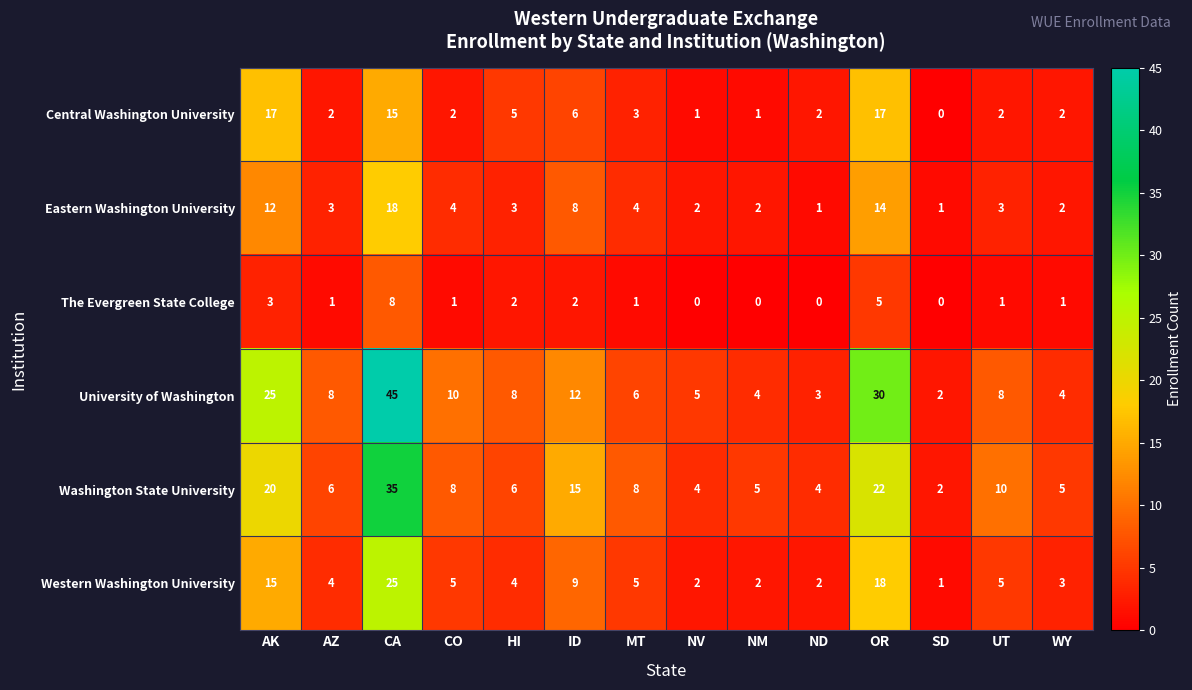

At CA, list the series in order from largest to smallest.

University of Washington, Washington State University, Western Washington University, Eastern Washington University, Central Washington University, The Evergreen State College